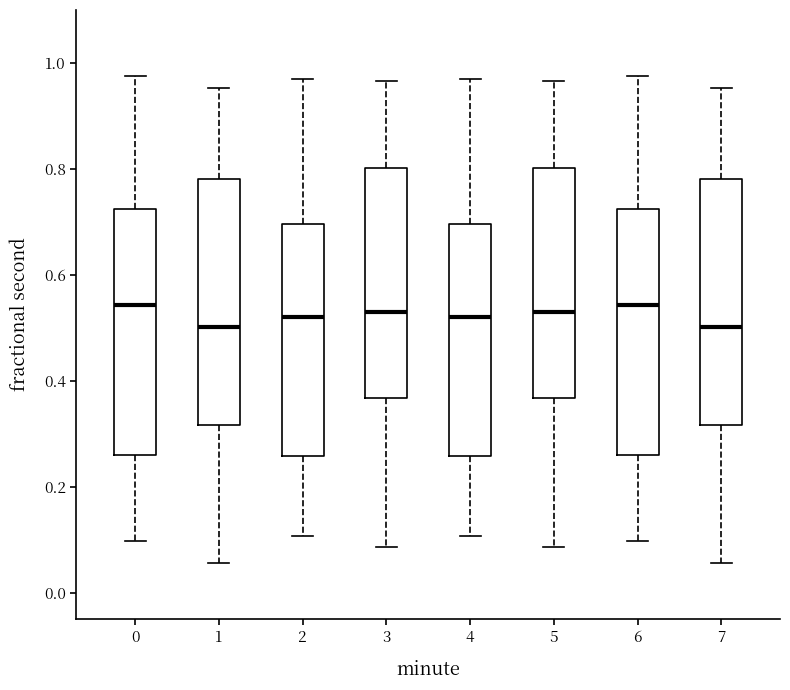

Where is the lower edge of the box at x = 4 on the y-axis? The values are not printed on the chart, so give them approximately, as read against the axis.

0.26